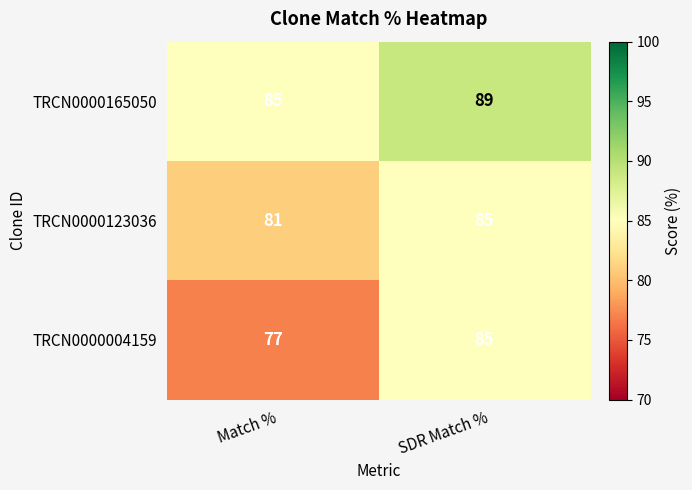

Is it true that TRCN0000165050 equals 85 at Match %?

True